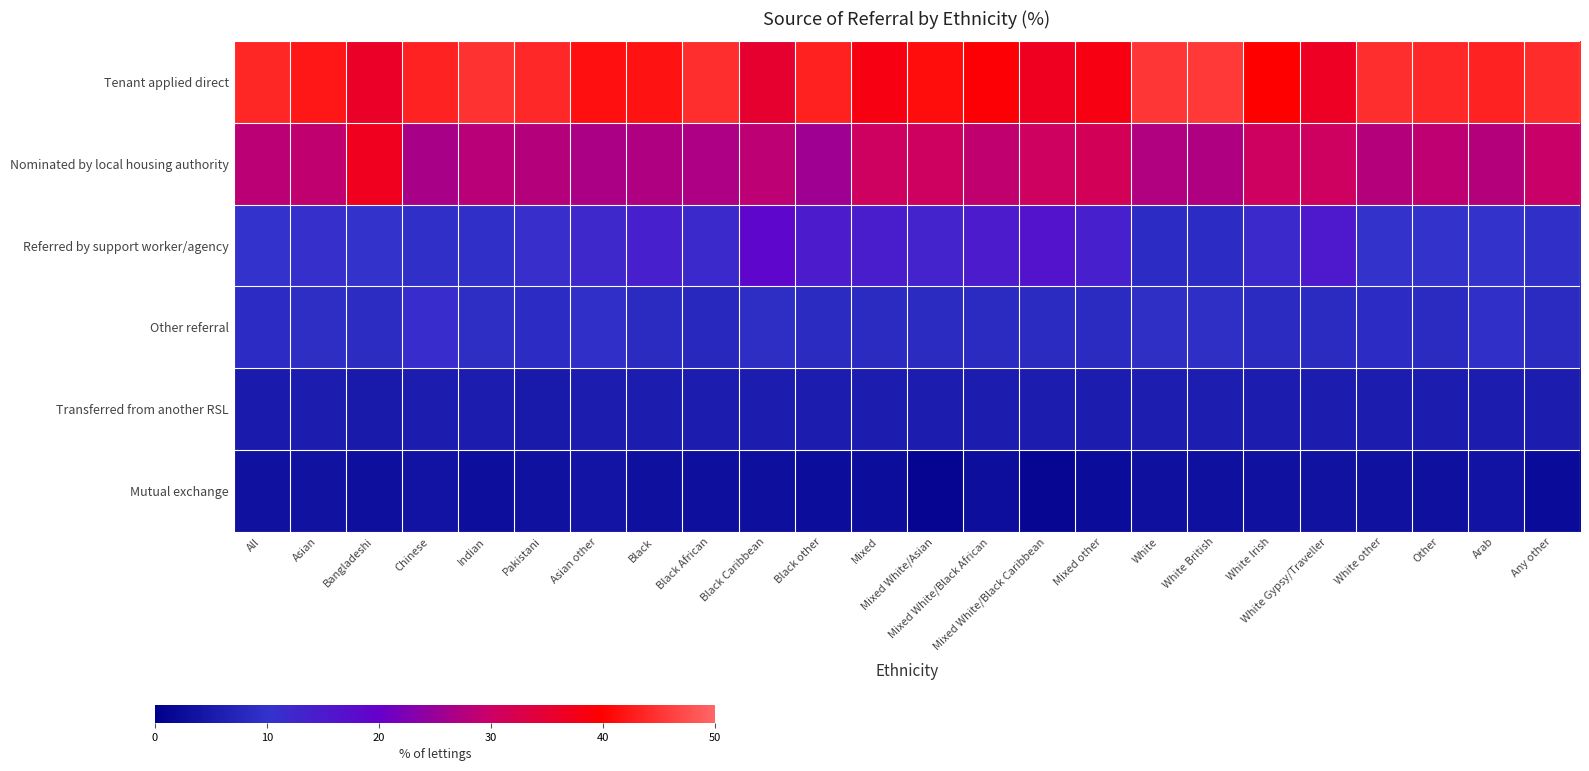

Reading left to right, extract all data points from this chart.

Tenant applied direct: All=43.7	Asian=42.0	Bangladeshi=36.1	Chinese=43.3	Indian=44.8	Pakistani=43.8	Asian other=41.6	Black=41.7	Black African=44.4	Black Caribbean=35.2	Black other=43.0	Mixed=38.2	Mixed White/Asian=41.1	Mixed White/Black African=39.4	Mixed White/Black Caribbean=36.9	Mixed other=38.2	White=45.3	White British=45.4	White Irish=40.0	White Gypsy/Traveller=36.4	White other=44.4	Other=43.9	Arab=43.2	Any other=44.3
Nominated by local housing authority: All=28.5	Asian=29.1	Bangladeshi=37.0	Chinese=26.6	Indian=28.3	Pakistani=27.9	Asian other=26.9	Black=27.2	Black African=27.0	Black Caribbean=28.6	Black other=25.6	Mixed=30.5	Mixed White/Asian=30.5	Mixed White/Black African=29.0	Mixed White/Black Caribbean=30.6	Mixed other=31.4	White=27.4	White British=27.3	White Irish=30.5	White Gypsy/Traveller=30.6	White other=27.8	Other=28.9	Arab=27.8	Any other=29.7
Referred by support worker/agency: All=10.2	Asian=10.8	Bangladeshi=10.1	Chinese=9.4	Indian=9.5	Pakistani=11.0	Asian other=12.2	Black=14.0	Black African=12.0	Black Caribbean=18.7	Black other=14.7	Mixed=14.6	Mixed White/Asian=13.3	Mixed White/Black African=14.8	Mixed White/Black Caribbean=16.3	Mixed other=14.0	White=8.9	White British=8.9	White Irish=12.0	White Gypsy/Traveller=15.4	White other=10.0	Other=10.0	Arab=10.1	Any other=9.7
Other referral: All=8.9	Asian=9.0	Bangladeshi=8.7	Chinese=11.3	Indian=9.1	Pakistani=8.8	Asian other=9.7	Black=8.4	Black African=8.1	Black Caribbean=9.0	Black other=8.5	Mixed=8.5	Mixed White/Asian=8.5	Mixed White/Black African=8.5	Mixed White/Black Caribbean=8.5	Mixed other=8.5	White=9.3	White British=9.3	White Irish=8.5	White Gypsy/Traveller=8.5	White other=8.9	Other=8.5	Arab=9.5	Any other=8.5
Transferred from another RSL: All=5.2	Asian=5.5	Bangladeshi=5.0	Chinese=5.5	Indian=5.5	Pakistani=5.0	Asian other=5.5	Black=5.5	Black African=5.5	Black Caribbean=5.5	Black other=5.5	Mixed=5.5	Mixed White/Asian=5.5	Mixed White/Black African=5.5	Mixed White/Black Caribbean=5.5	Mixed other=5.5	White=5.8	White British=5.8	White Irish=5.5	White Gypsy/Traveller=5.5	White other=5.5	Other=5.5	Arab=5.5	Any other=5.5
Mutual exchange: All=3.5	Asian=3.6	Bangladeshi=3.1	Chinese=3.9	Indian=2.8	Pakistani=3.5	Asian other=4.1	Black=3.2	Black African=3.0	Black Caribbean=3.0	Black other=2.7	Mixed=2.7	Mixed White/Asian=1.1	Mixed White/Black African=2.8	Mixed White/Black Caribbean=1.2	Mixed other=2.4	White=3.3	White British=3.3	White Irish=3.5	White Gypsy/Traveller=3.6	White other=3.4	Other=3.2	Arab=3.9	Any other=2.3